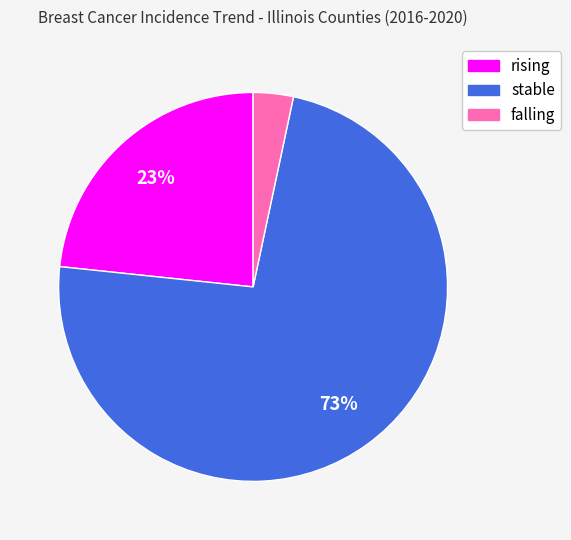

Is it true that rising is 30% of the pie?

False